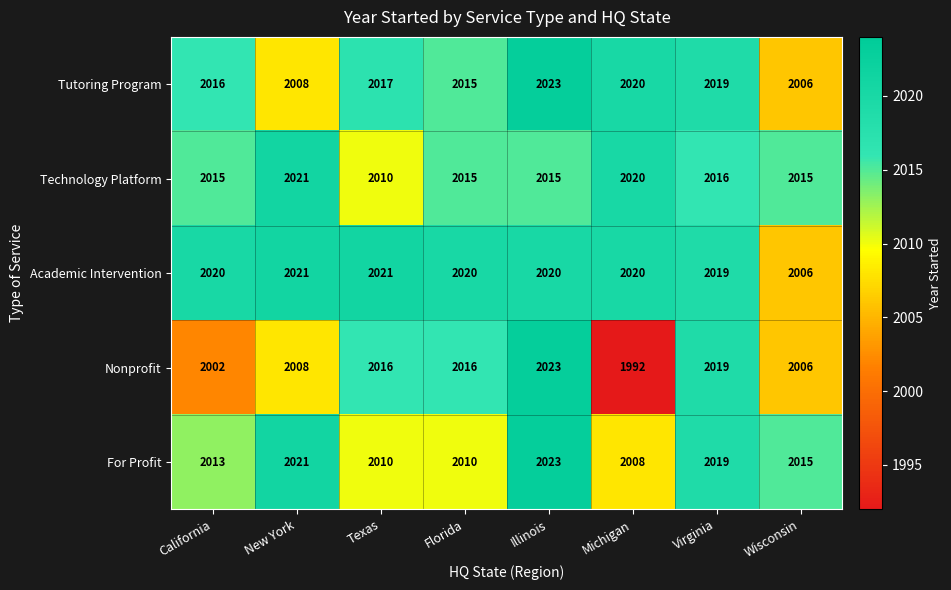

Which label corresponds to the largest value in the chart?

Illinois